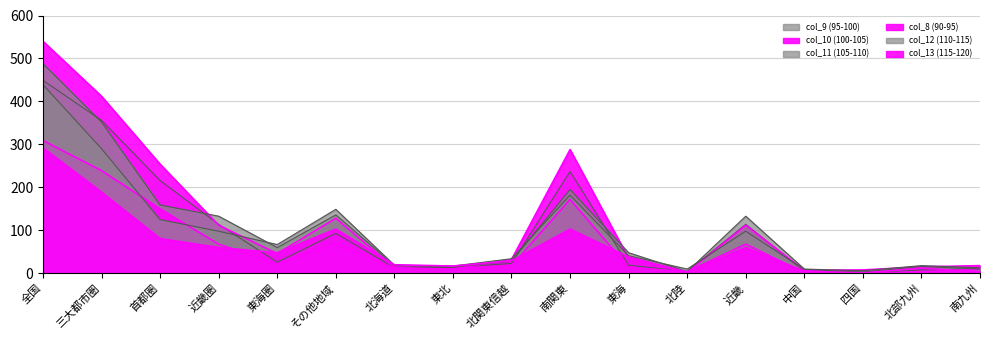

Read the col_9 (95-100) value at 三大都市圏.

356